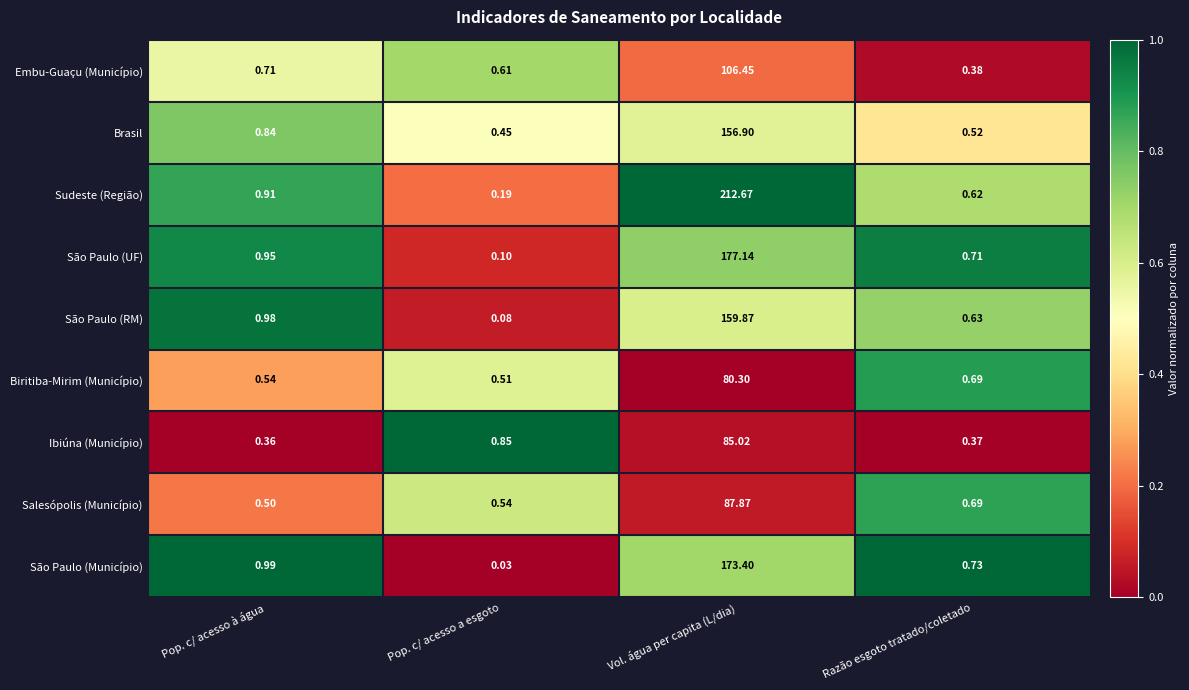

List the labels in order of Embu-Guaçu (Município) value, smallest first.

Razão esgoto tratado/coletado, Pop. c/ acesso a esgoto, Pop. c/ acesso à água, Vol. água per capita (L/dia)